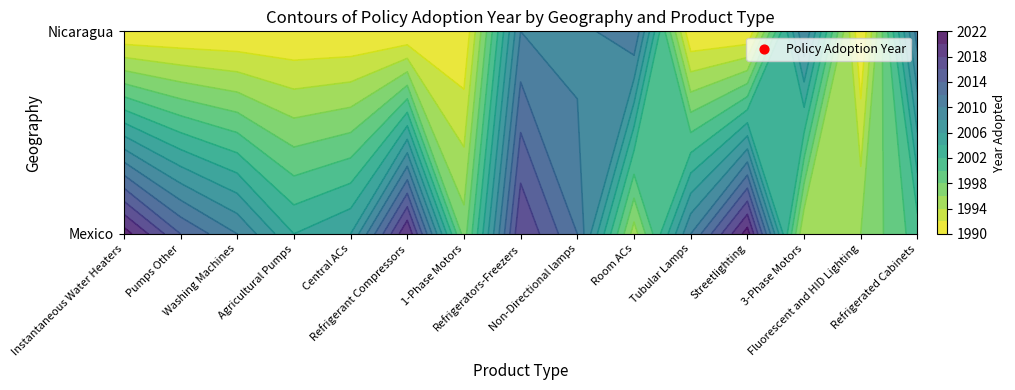

Is the value of Mexico at Central ACs greater than the value of Nicaragua at Refrigerators-Freezers?

No